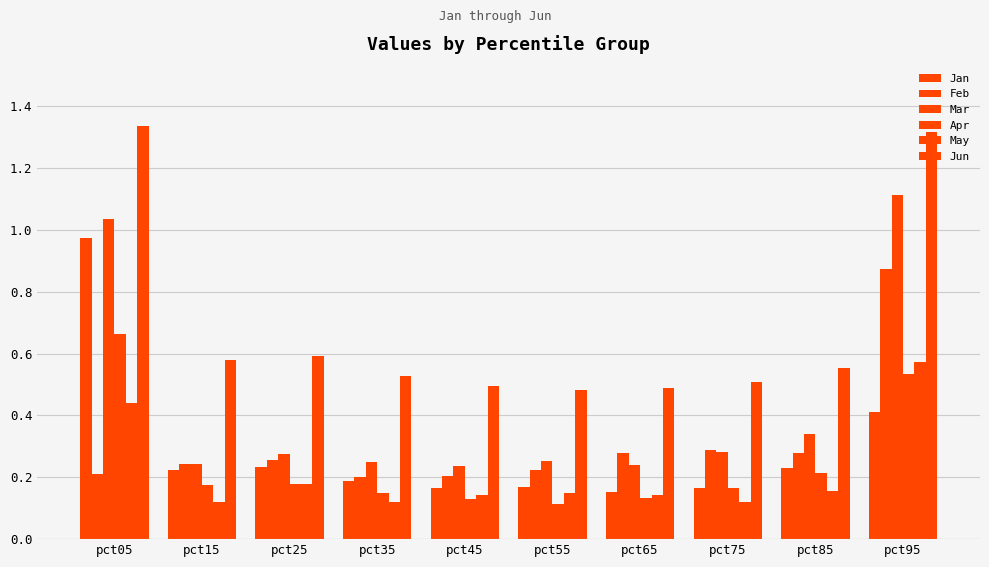

How many bars are there in each group?

6